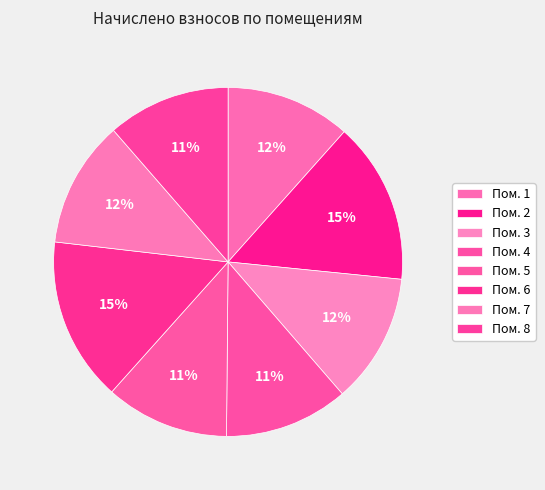

How many segments does this pie chart have?

8